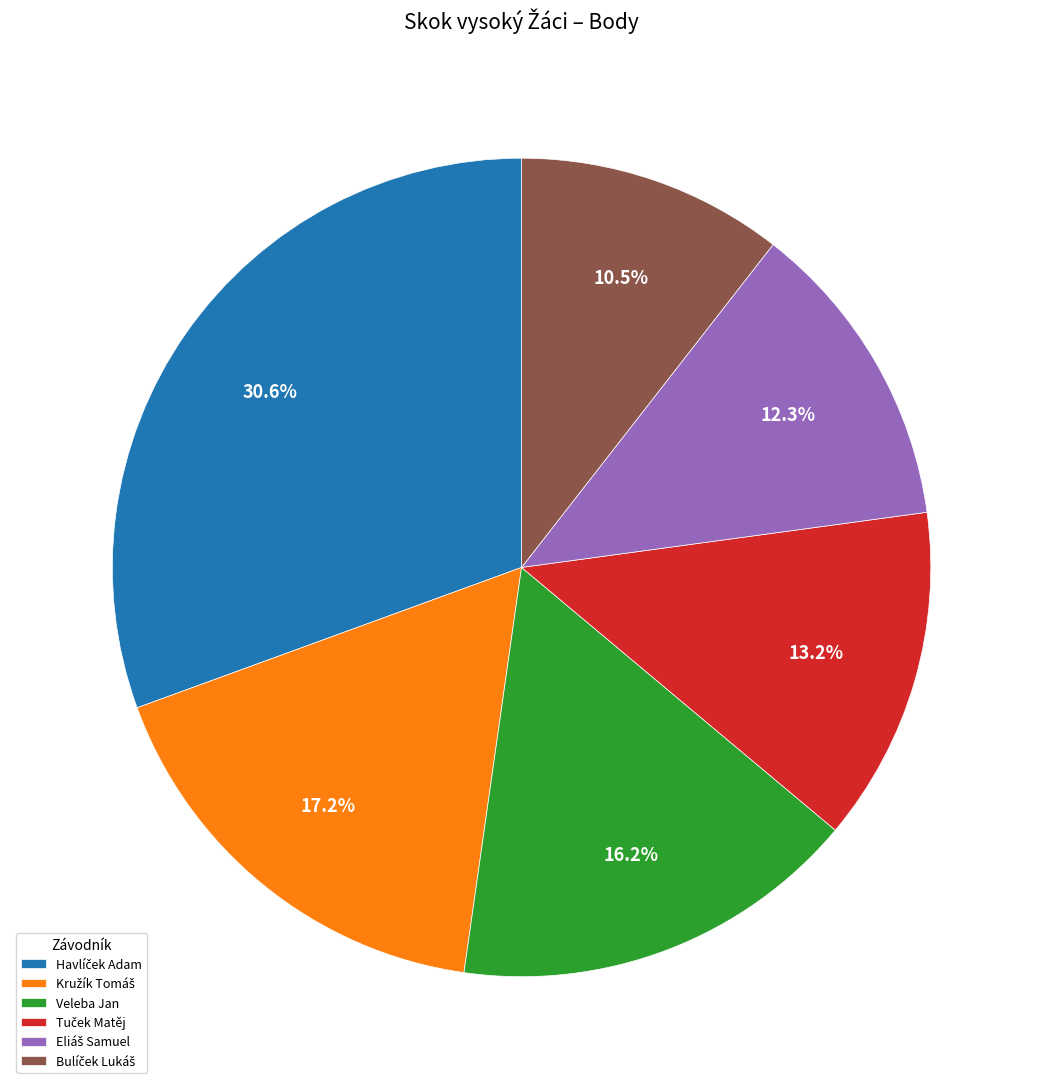

Does any single category account for the majority?

No